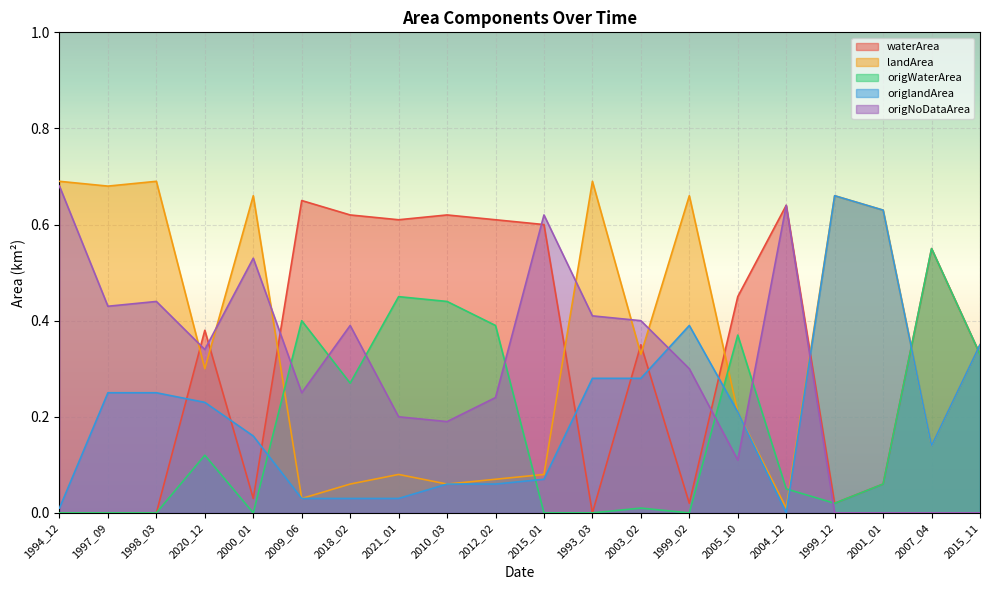

How many interior local valleys does the waterArea series have?

5